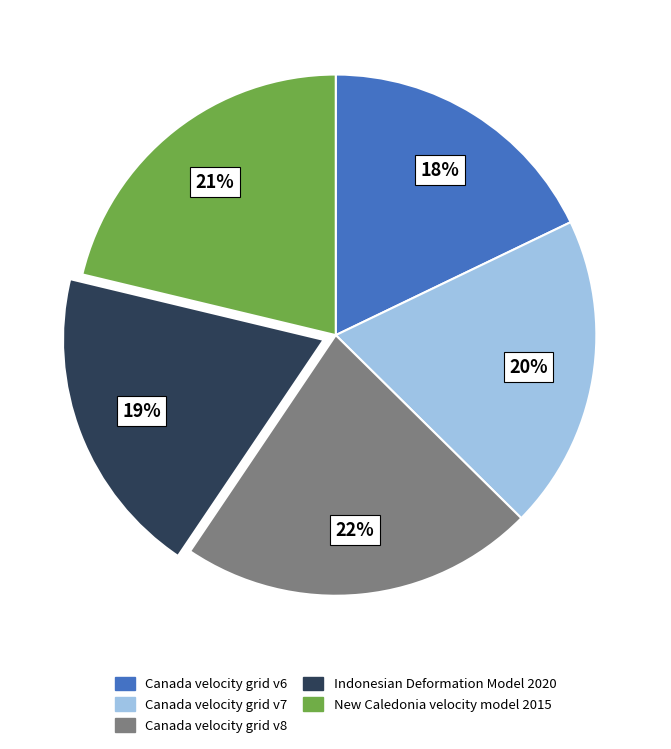

To the nearest percent, what percentage of the pie is Canada velocity grid v6?

18%